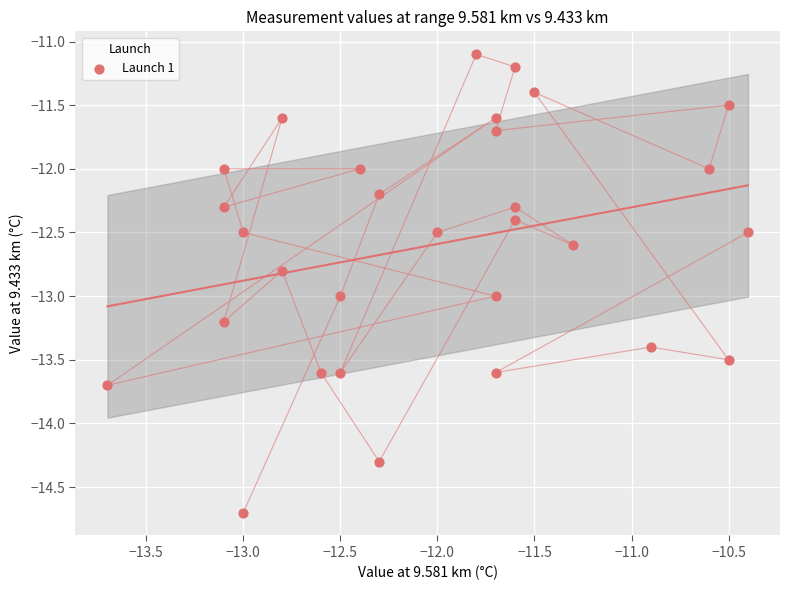

What is the range of Y values (max minus min)?

3.6